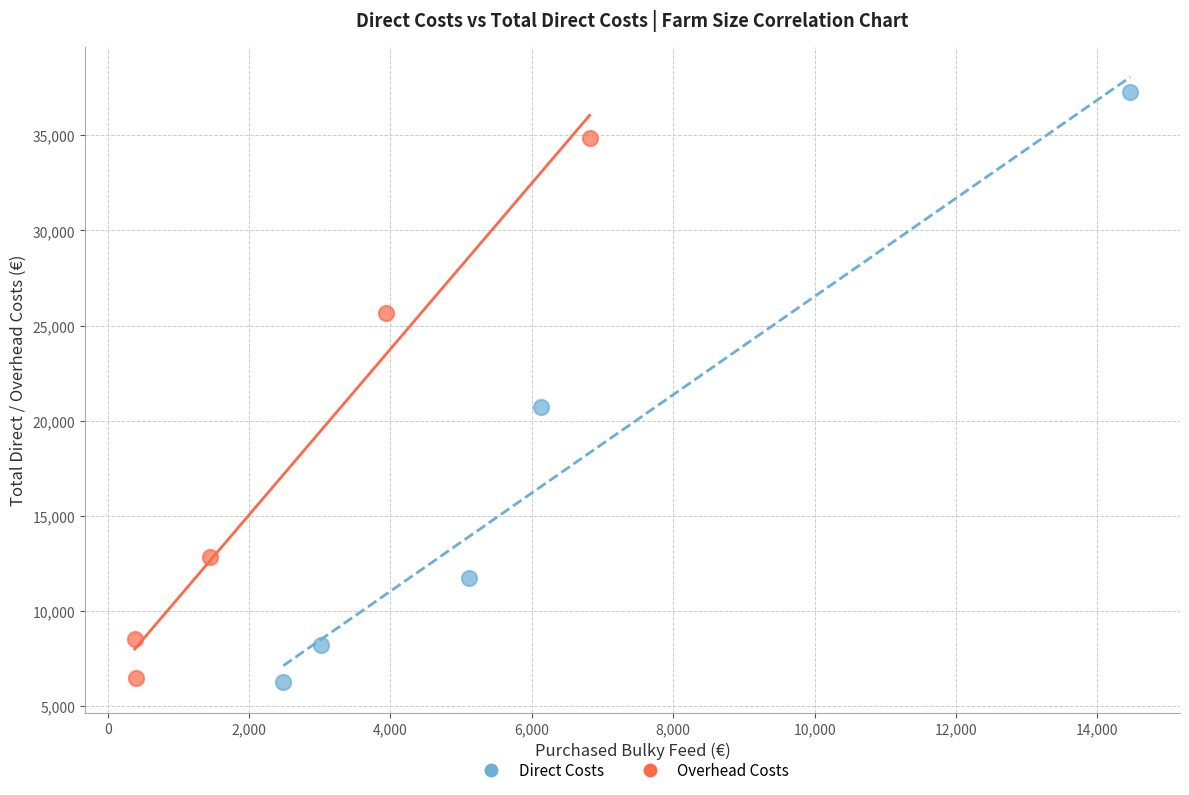

Which series contains the highest Y value?

Direct Costs